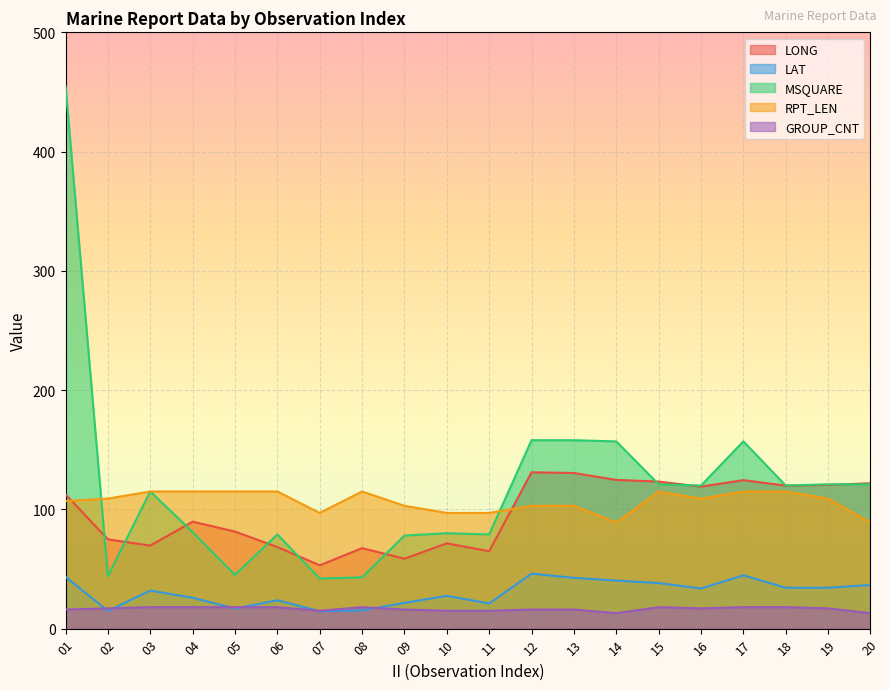

Is it true that MSQUARE equals 79.0 at 06?

True